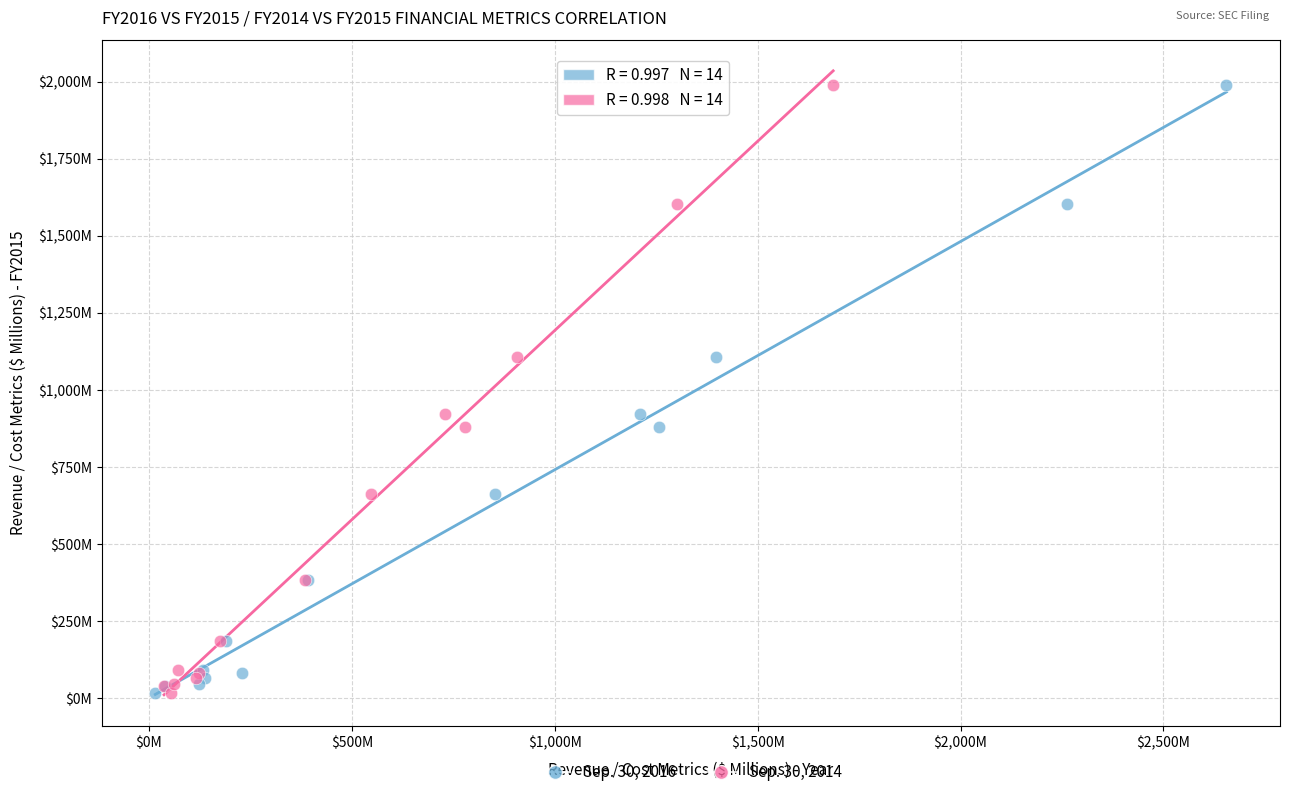

What are all the series names shown in the legend?

Sep. 30, 2016, Sep. 30, 2014